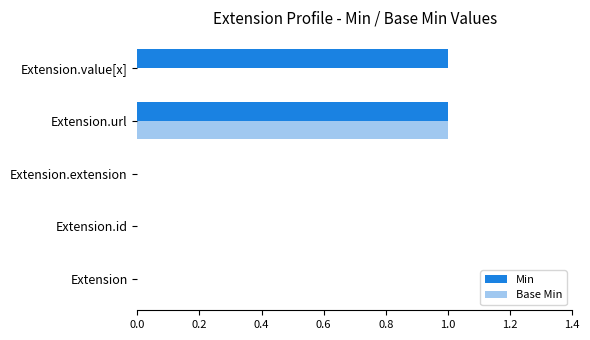

The Base Min series shows 0 at Extension. True or false?

True